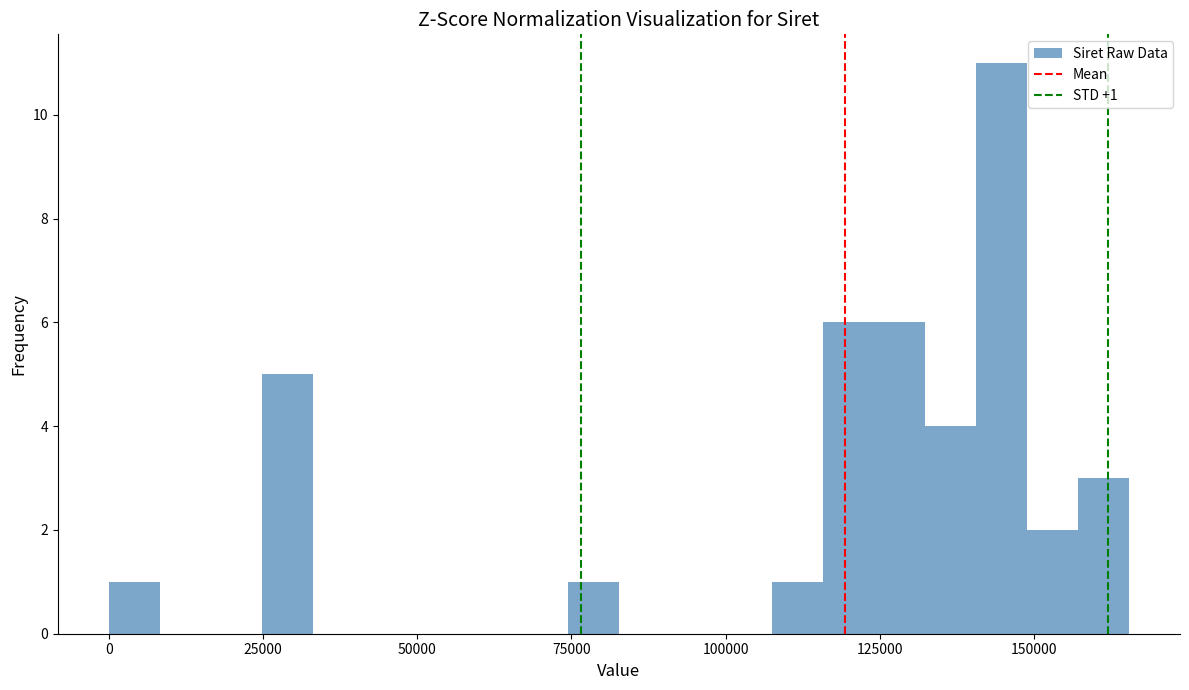

Around what value on the x-axis is the tallest bar? Give the approximate position of its centre, as read against the axis.

145000